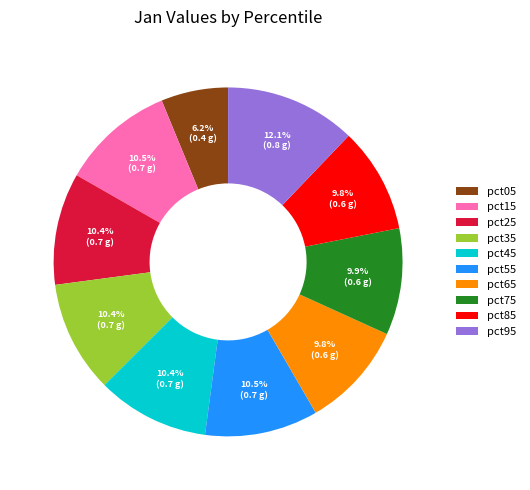

How many slices are in this pie chart?

10